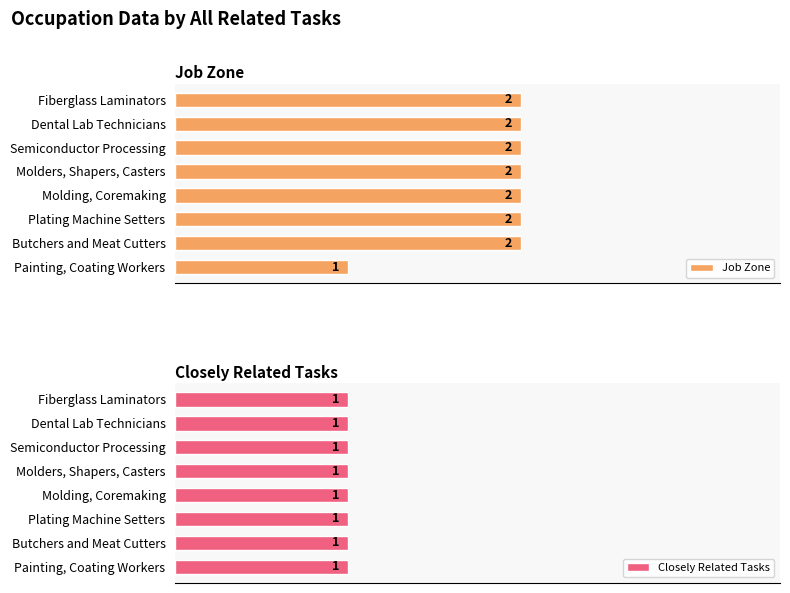

At which label does Job Zone reach its minimum?

Painting, Coating Workers